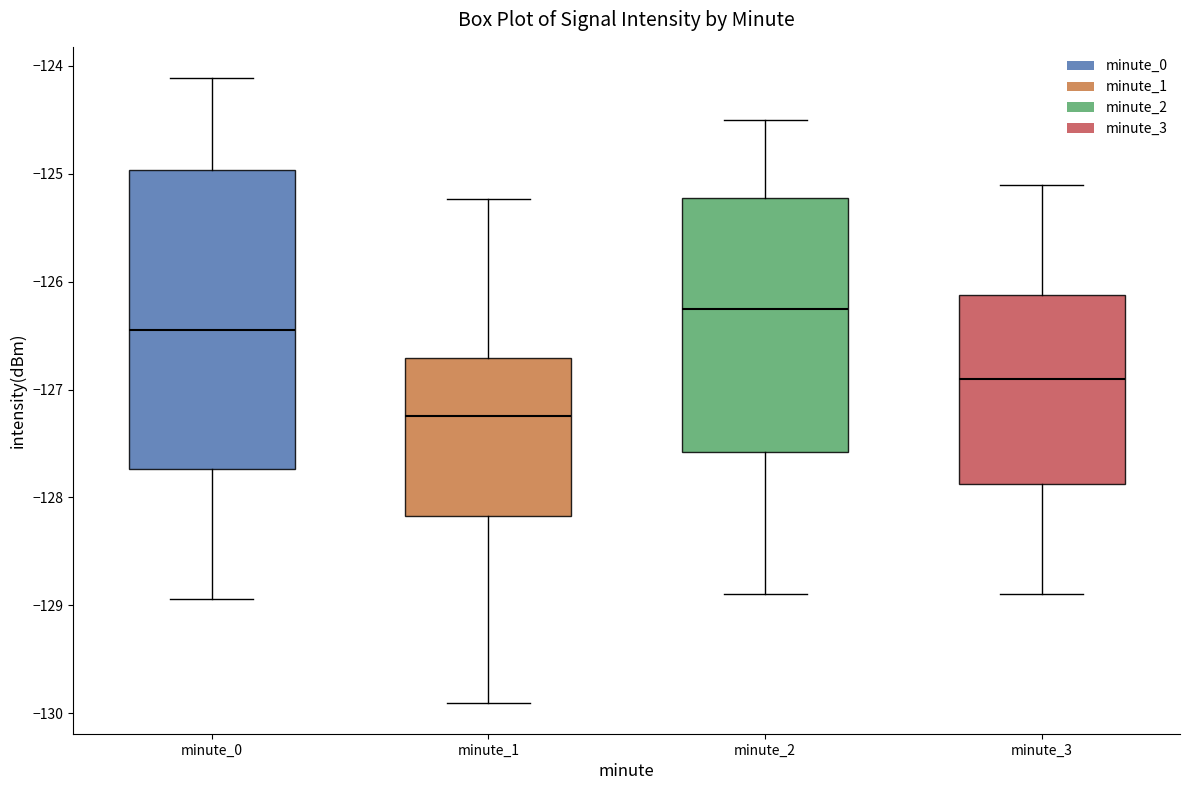

Which box is the tallest, from its lower edge to its upper edge?

minute_0